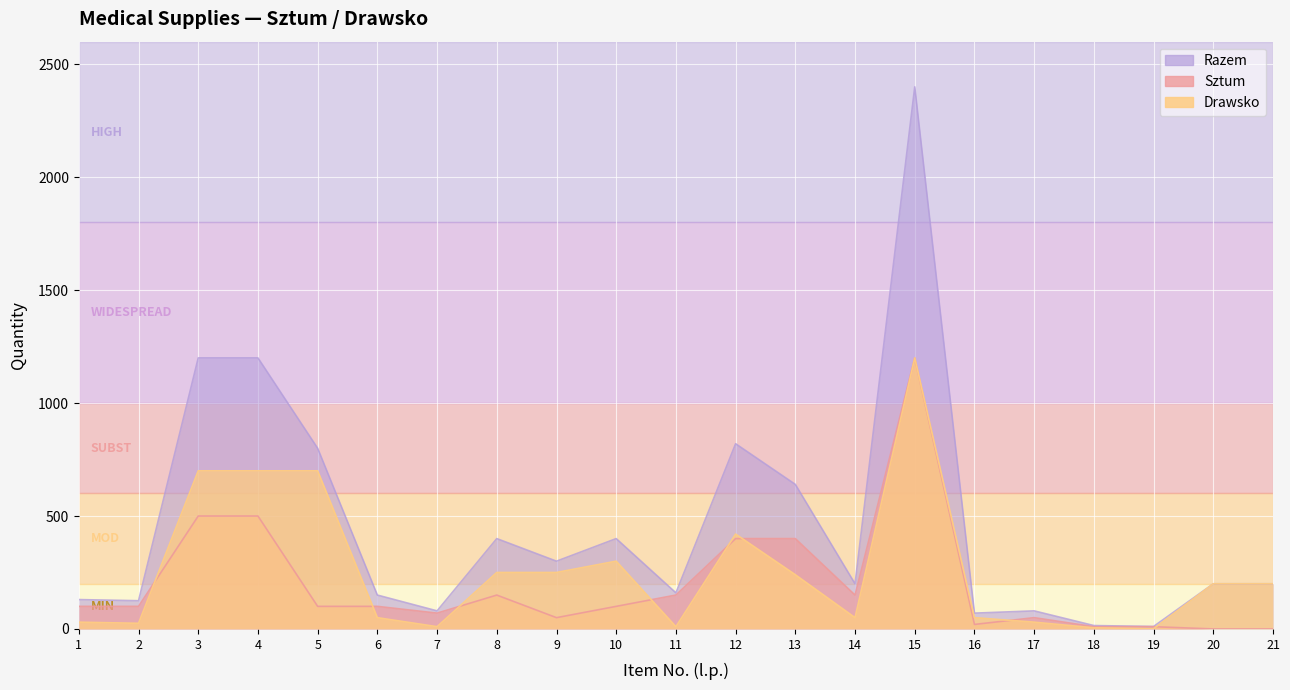

List the series in order of their peak value, highest first.

Razem, Sztum, Drawsko